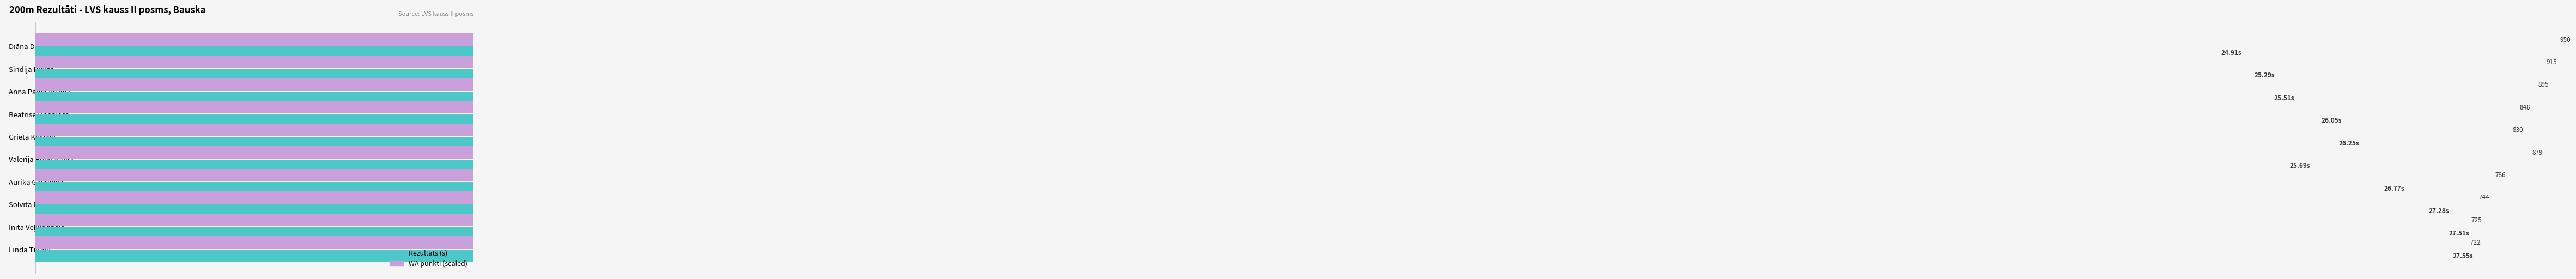

Rank the series by their maximum value, from highest to lowest.

WA punkti (scaled), Rezultāts (s)